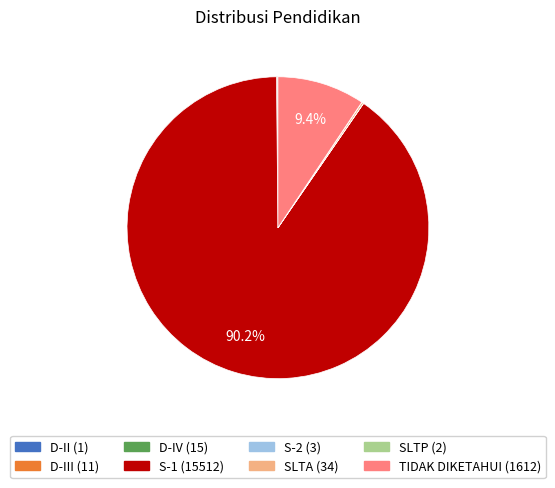

Does any single category account for the majority?

Yes